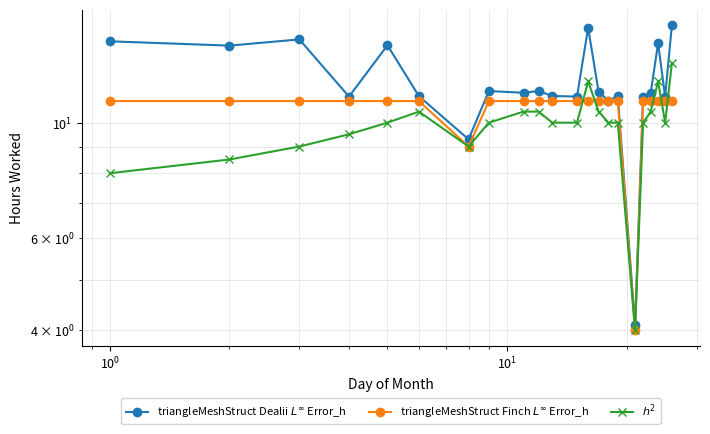

Rank the series by their maximum value, from lowest to highest.

triangleMeshStruct Finch $L^\infty$ Error_h, $h^2$, triangleMeshStruct Dealii $L^\infty$ Error_h